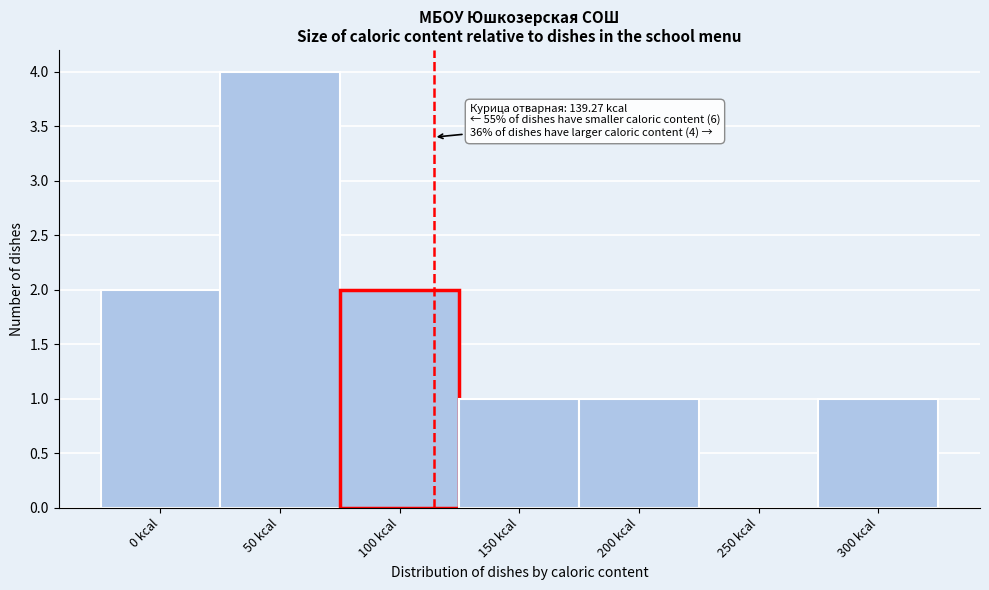

Reading right to left, what are all the values shown in this chart?

300 kcal=1	250 kcal=0	200 kcal=1	150 kcal=1	100 kcal=2	50 kcal=4	0 kcal=2